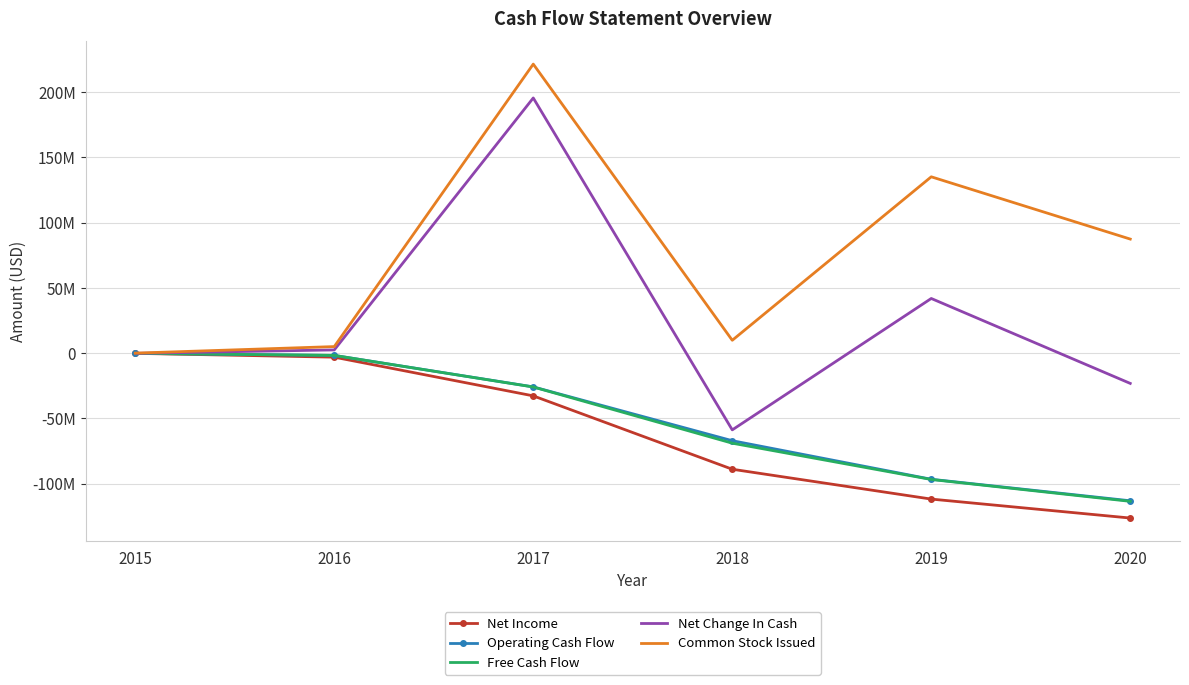

Between 2019 and 2020, which series saw the biggest shift?

Net Change In Cash